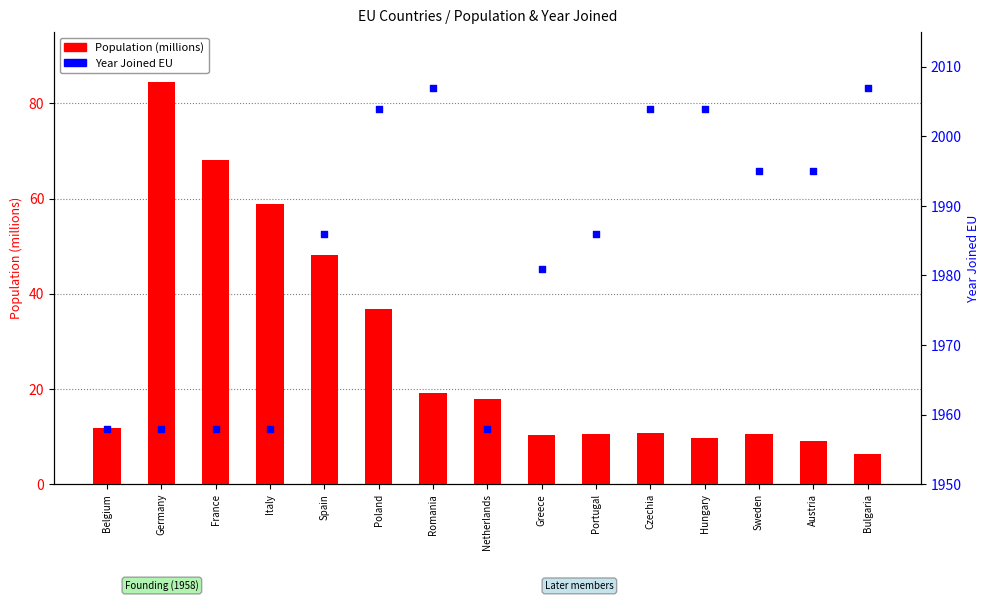

Which series reaches the maximum Y coordinate?

Year Joined EU